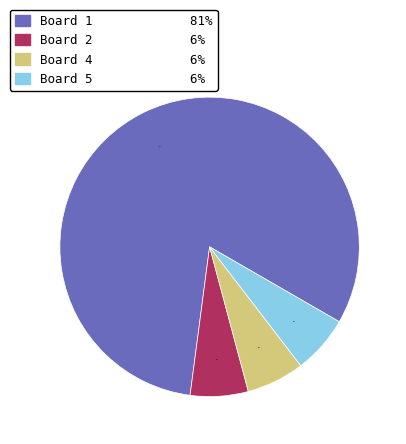

Is there any slice that represents more than half of the pie?

Yes